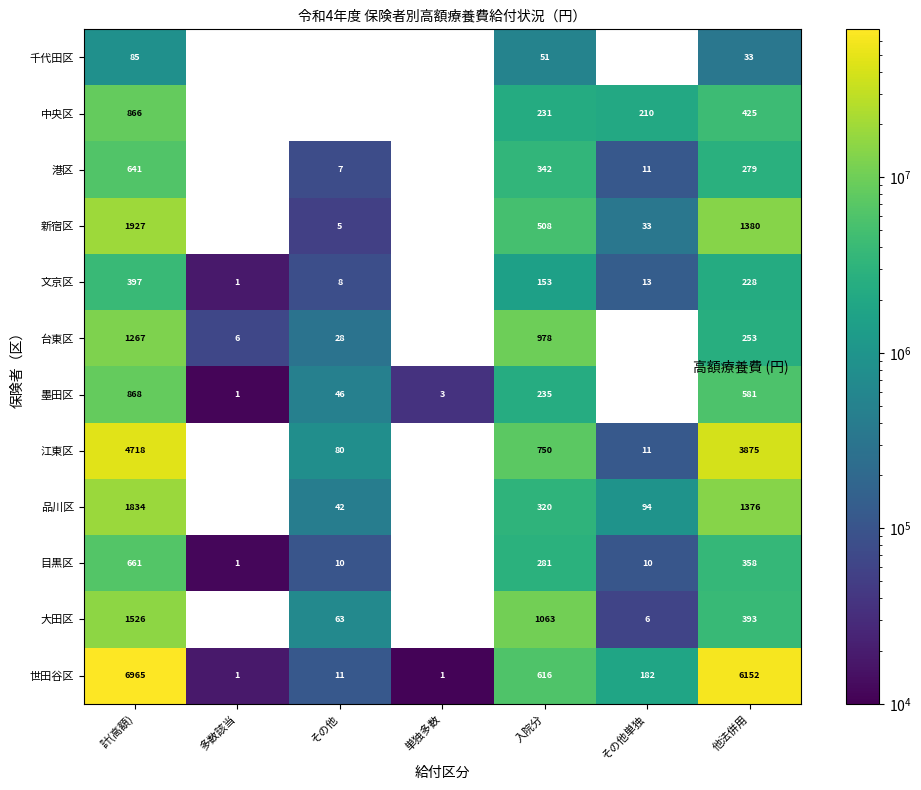

How many series are shown in this chart?

12